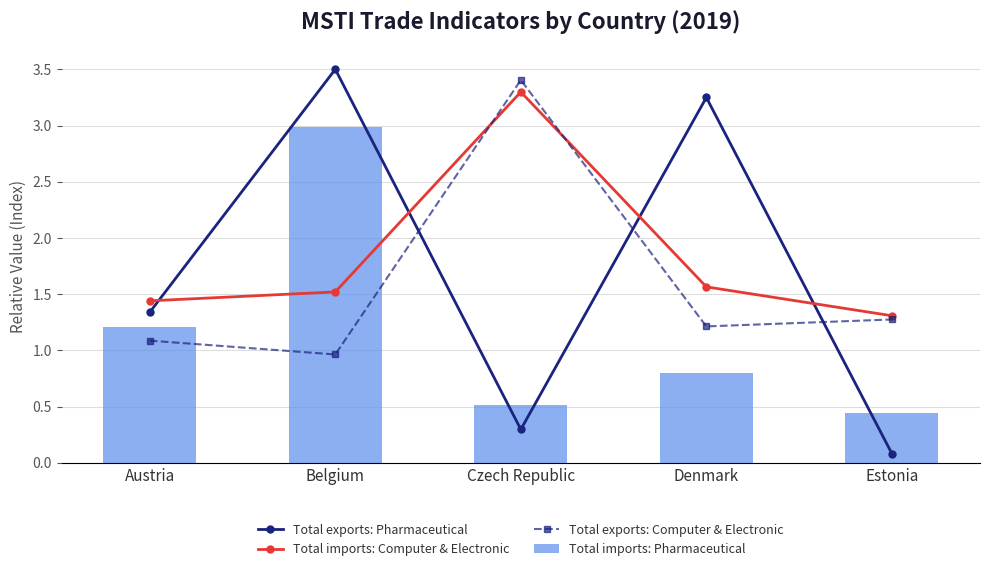

At which category is the sum across all series the highest?

Belgium